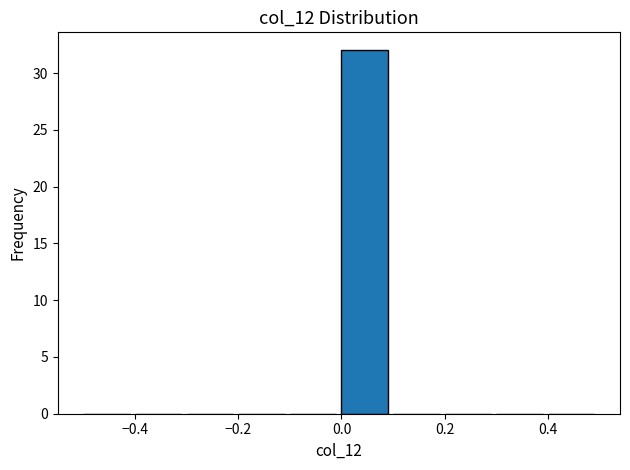

Reading left to right, list every bar in this chart as the range it spans on the x-axis followed by its height. The values are not printed on the chart, so give them approximately, as read against the axis.

-0.5 to -0.4: 0
-0.4 to -0.3: 0
-0.3 to -0.2: 0
-0.2 to -0.1: 0
-0.1 to 0.0: 0
0.0 to 0.1: 32
0.1 to 0.2: 0
0.2 to 0.3: 0
0.3 to 0.4: 0
0.4 to 0.5: 0